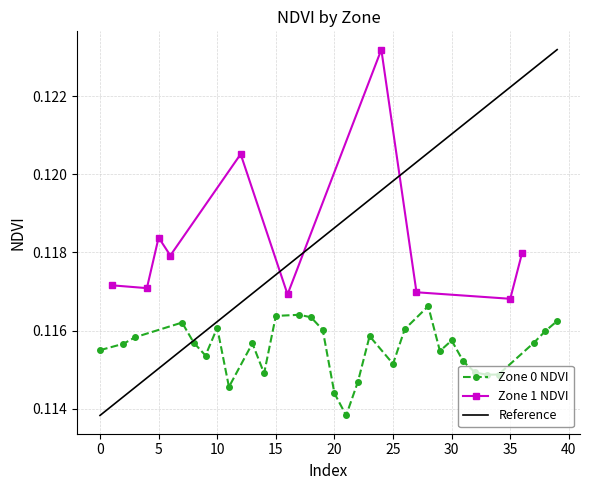

Reading left to right, extract all data points from this chart.

0.1	0.1	0.1	0.1	0.1	0.1	0.1	0.1	0.1	0.1	0.1	0.1	0.1	0.1	0.1	0.1	0.1	0.1	0.1	0.1	0.1	0.1	0.1	0.1	0.1	0.1	0.1	0.1	0.1	0.1